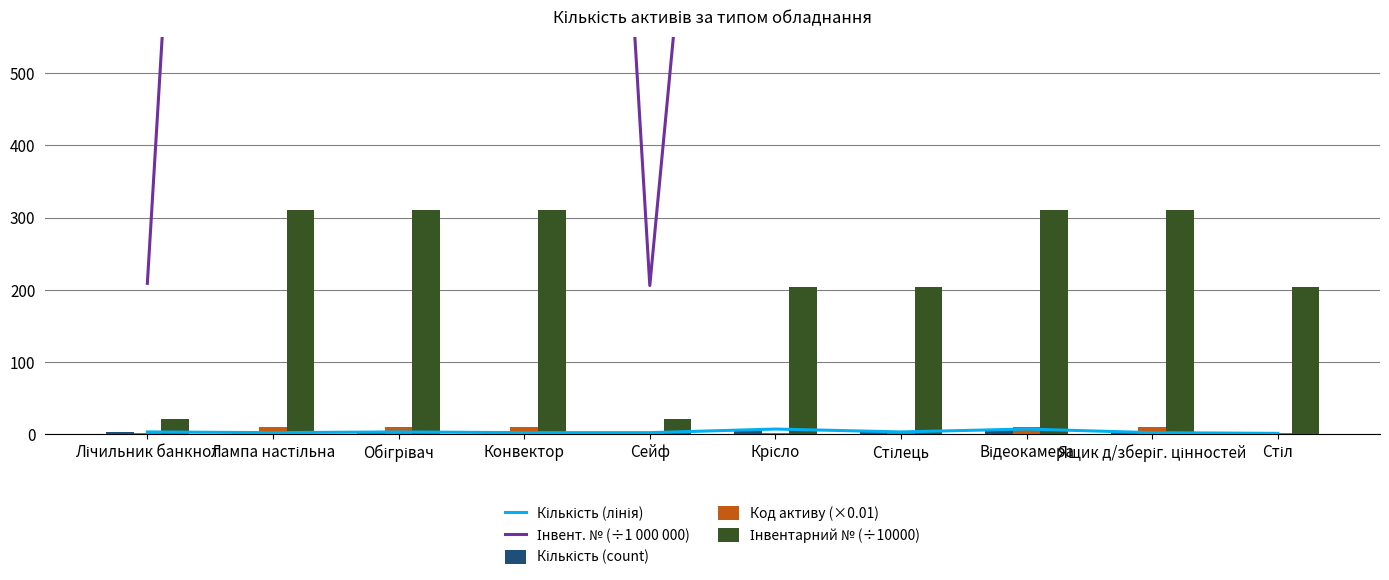

What is the value of the Кількість (лінія) bar at the 8th from the left?

7.0